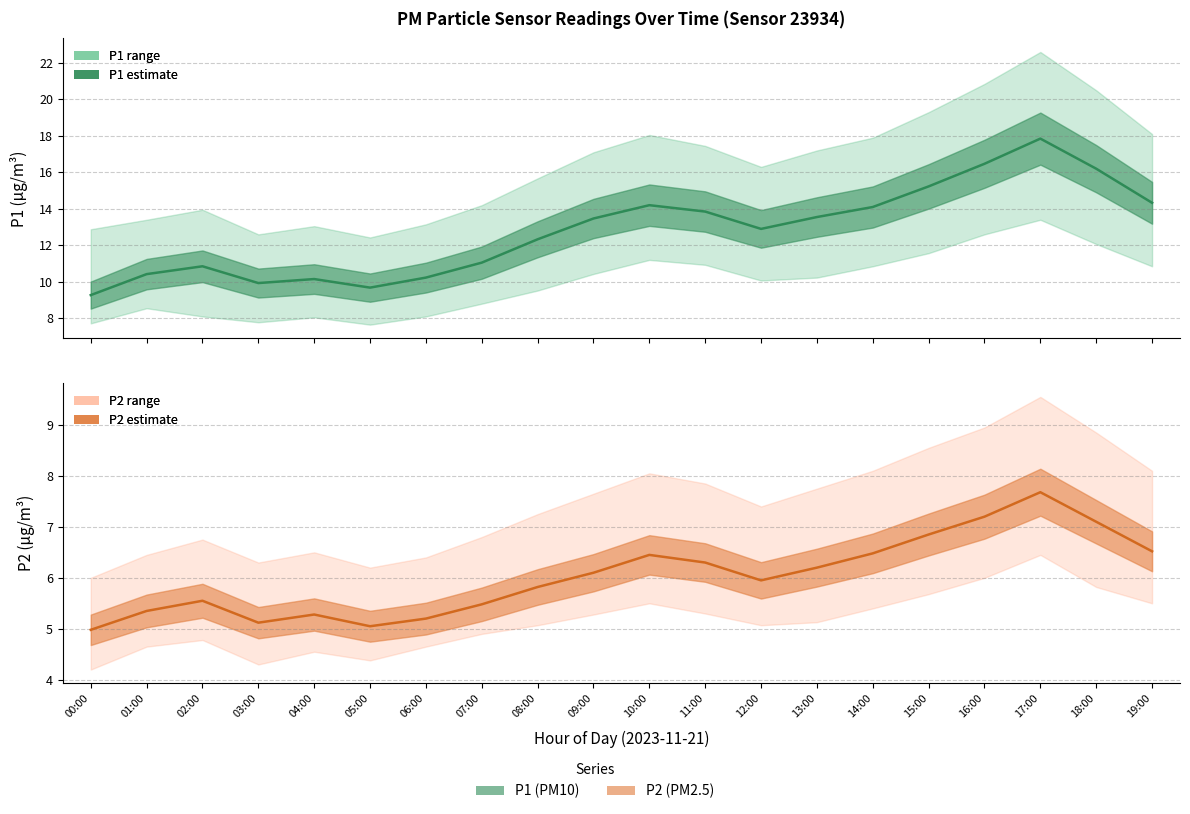

Which series changed the most between 08:00 and 13:00?

P1